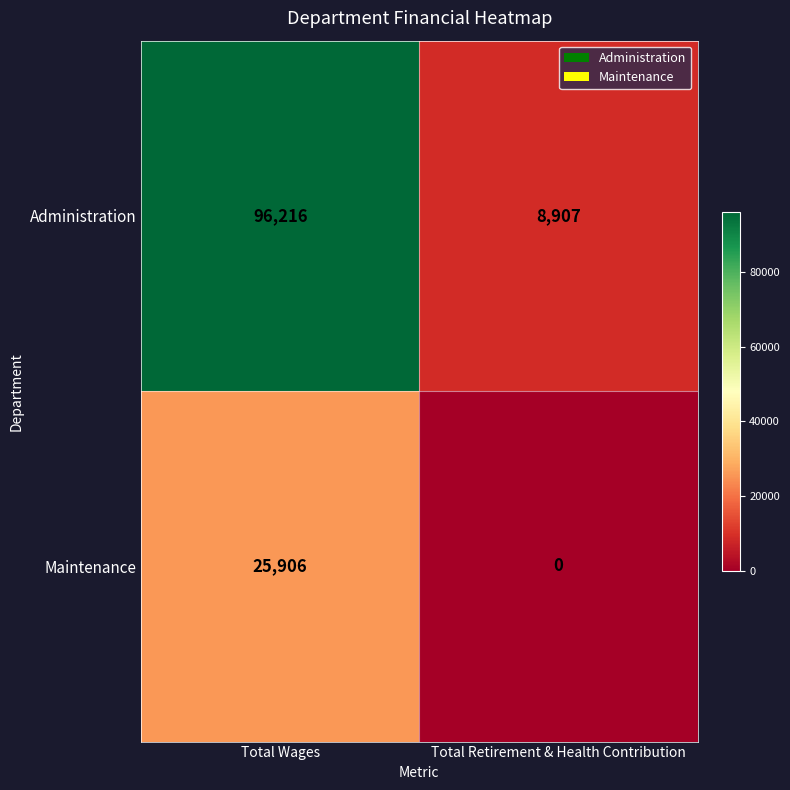

Reading left to right, extract all data points from this chart.

Administration: 96216	8907
Maintenance: 25906	0